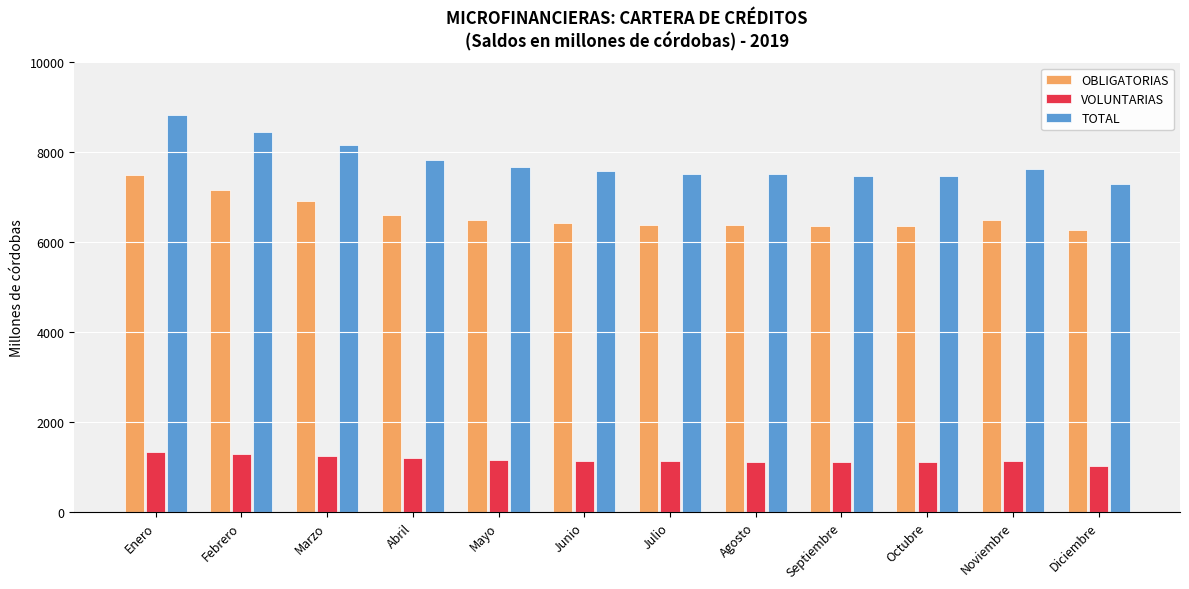

Are the bars grouped side by side (vs. stacked)?

Yes